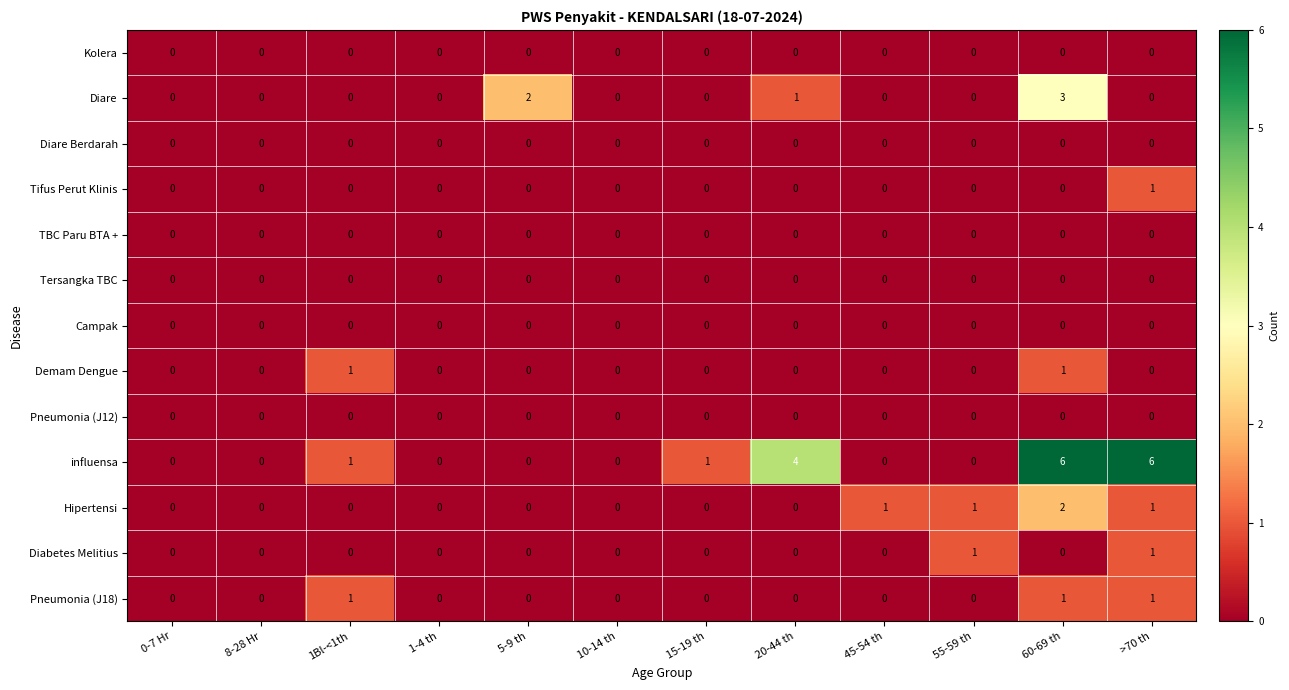

True or false: Hipertensi has a value of 2 at 60-69 th.

True